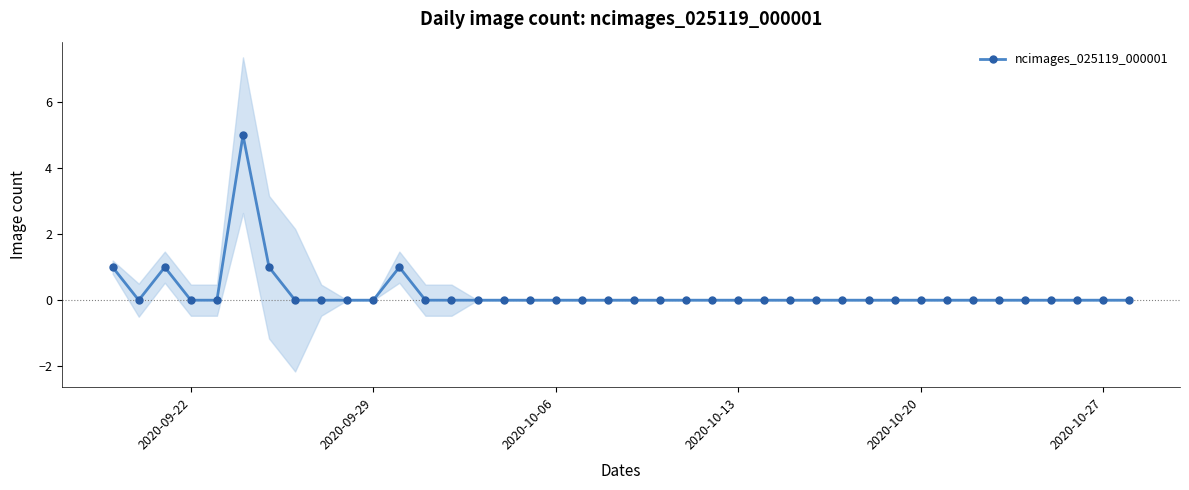

What is the sum of all values?

9